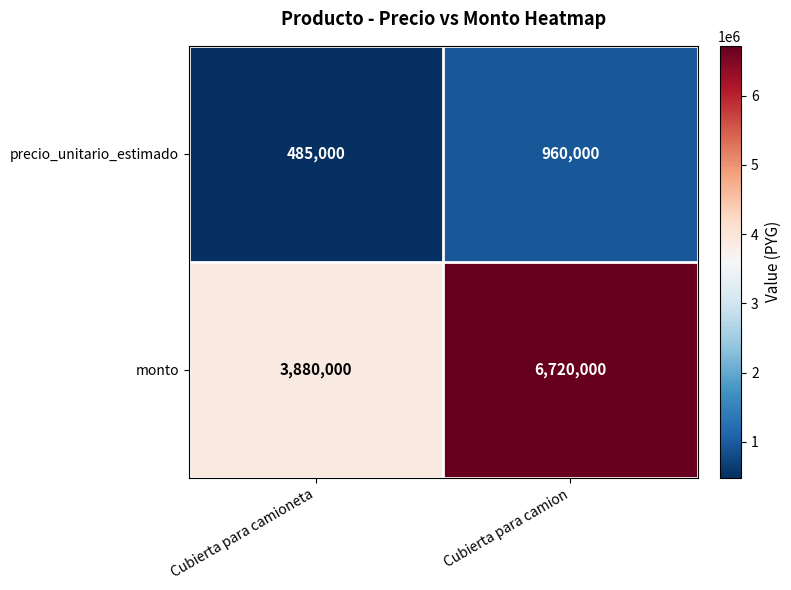

Is it true that precio_unitario_estimado equals 682988 at Cubierta para camioneta?

False